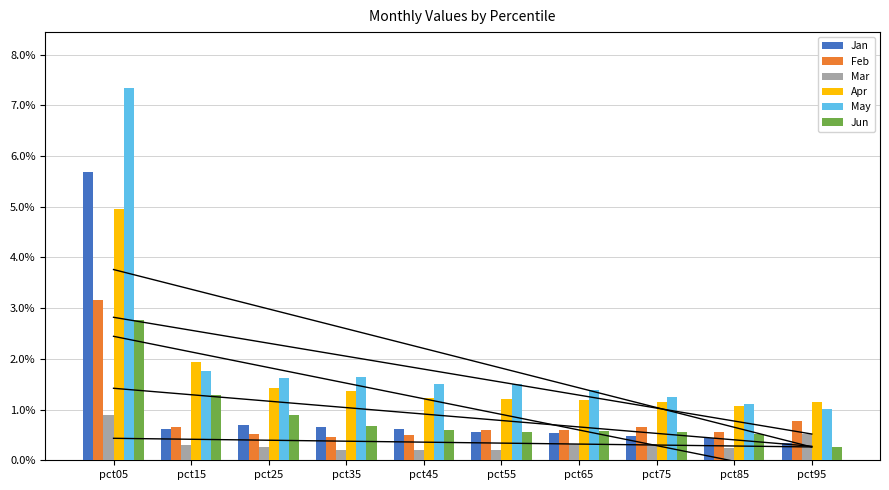

List the series in order of their peak value, lowest first.

Mar, Jun, Feb, Apr, Jan, May